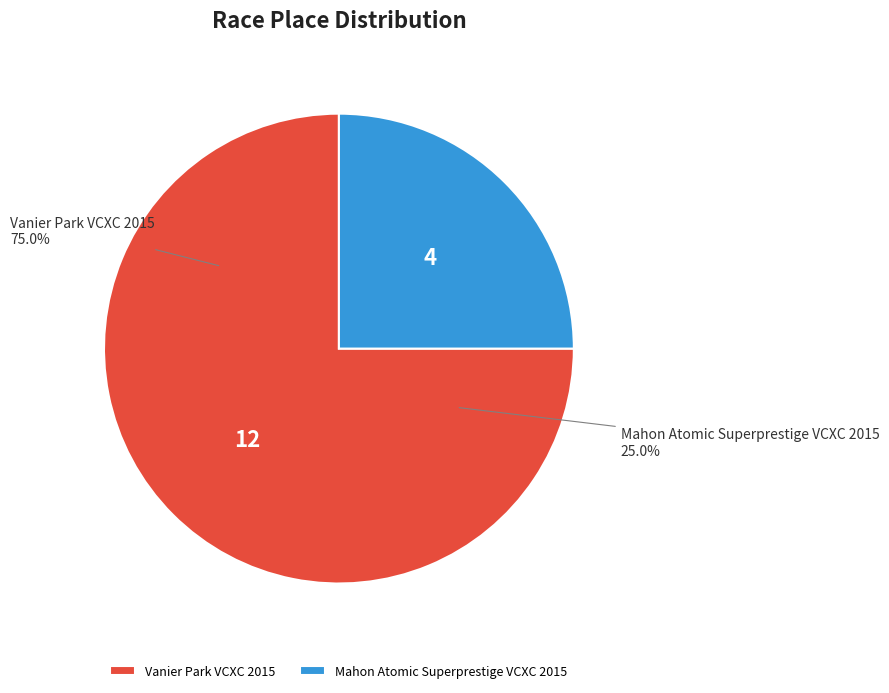

What is the ratio of the value at Mahon Atomic Superprestige VCXC 2015 to the value at Vanier Park VCXC 2015?

0.3